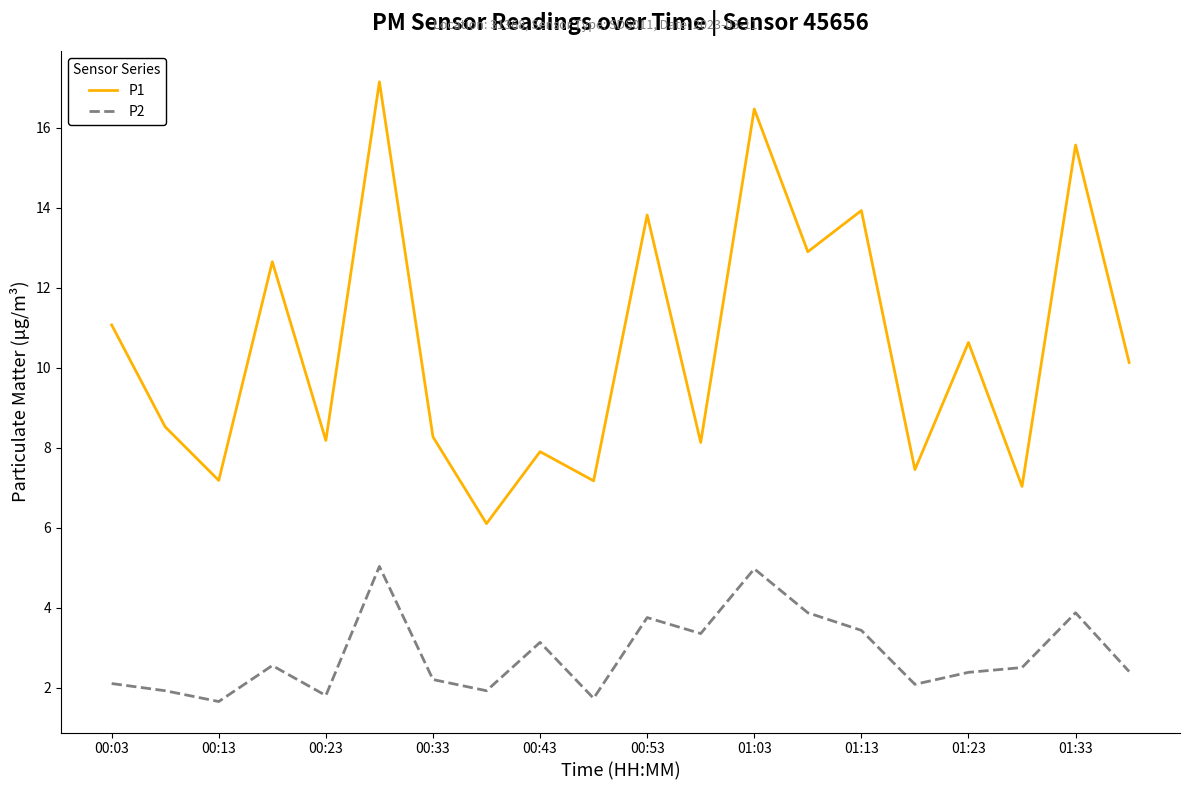

Which series has the widest spread of values?

P1